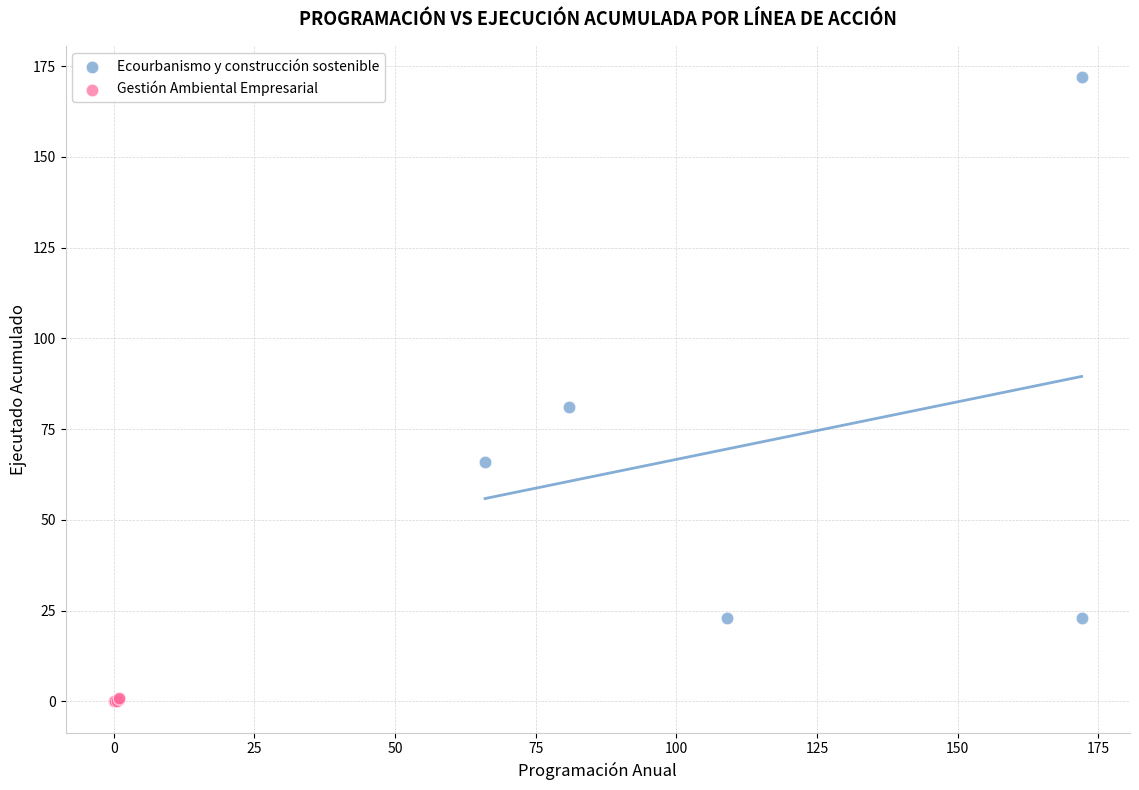

Which series has the largest Y range (max minus min)?

Ecourbanismo y construcción sostenible